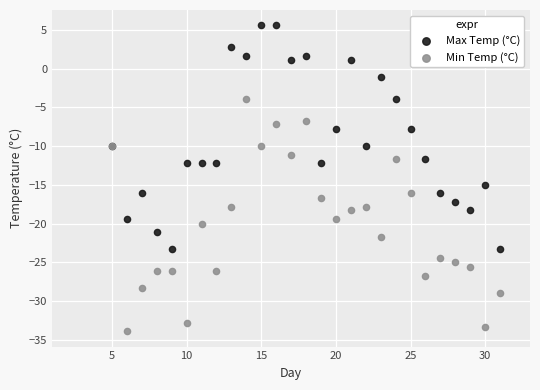

Which series reaches the maximum Y coordinate?

Max Temp (°C)